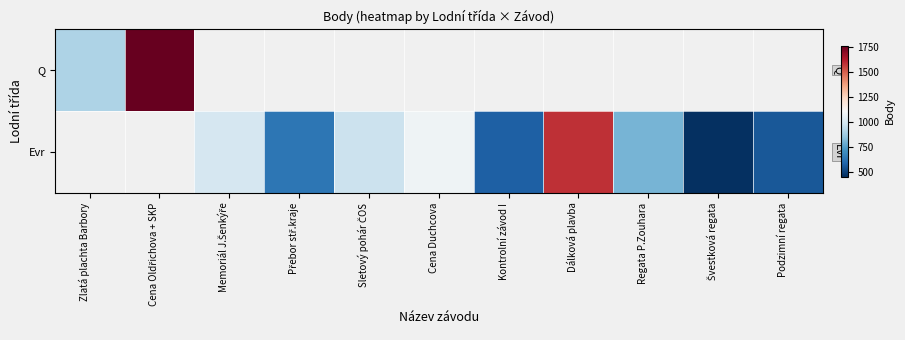

Which series changed the most between Sletový pohár ČOS and Regata P.Zouhara?

Evr